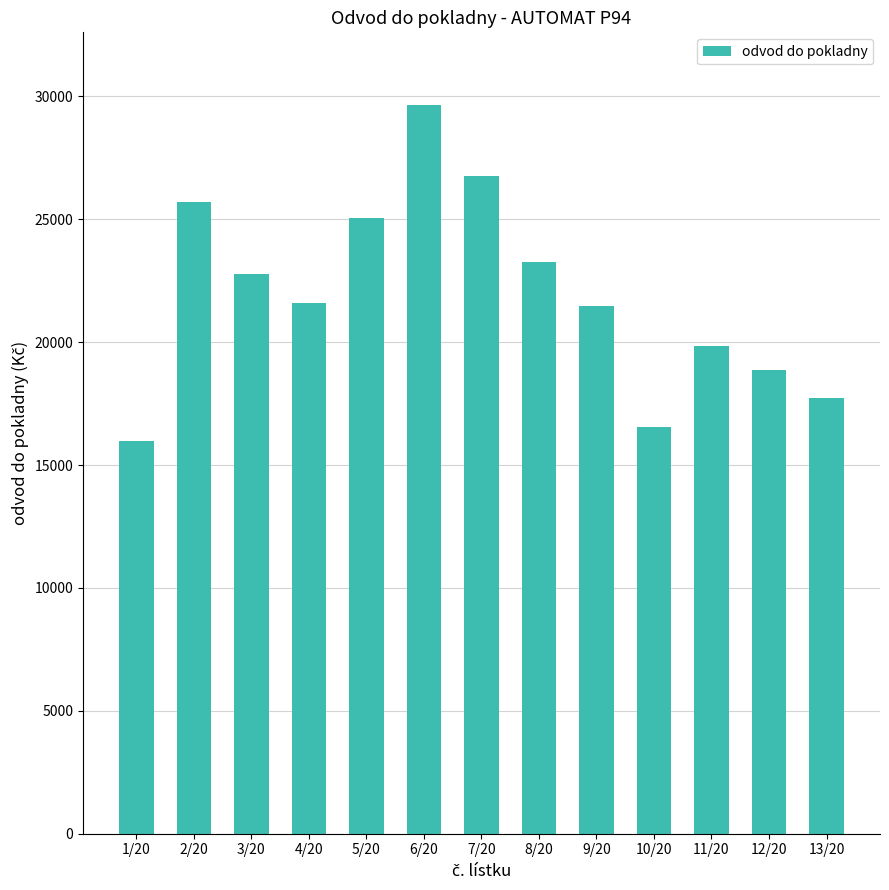

At which category does the chart reach its peak across all series?

6/20